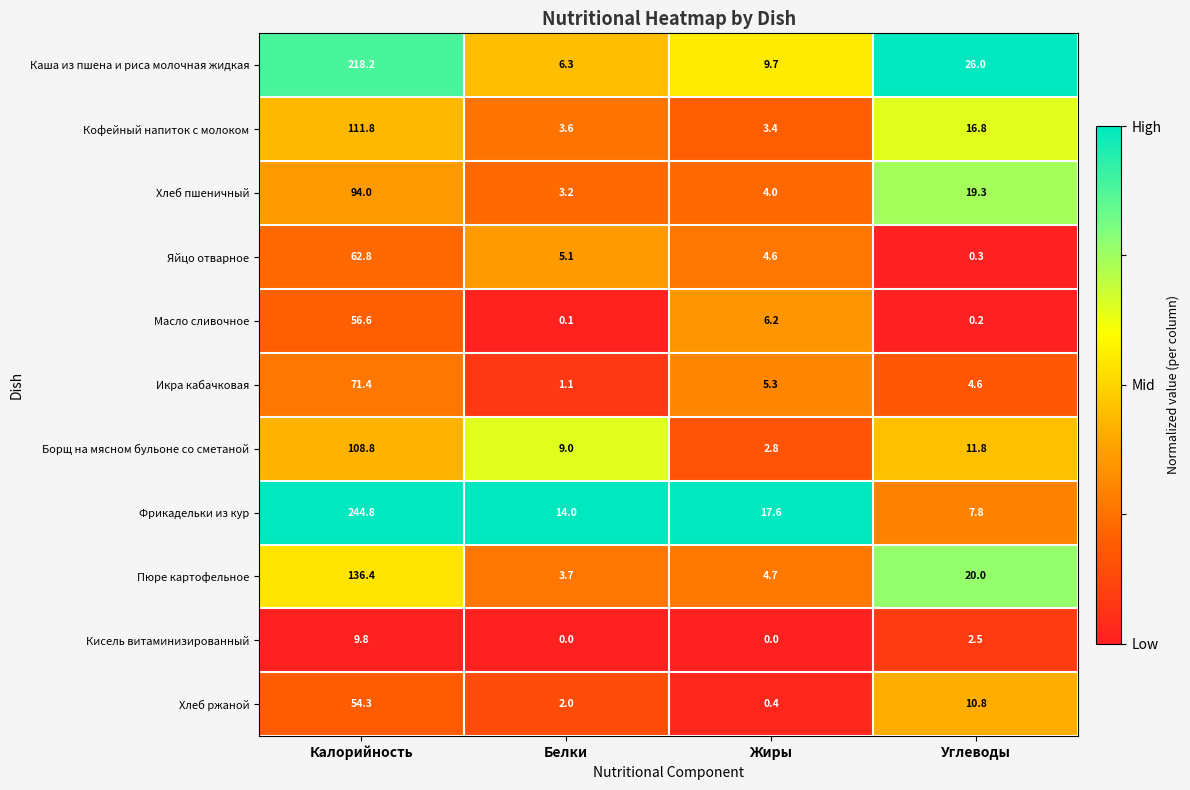

Which series has the largest total across all categories?

Фрикадельки из кур